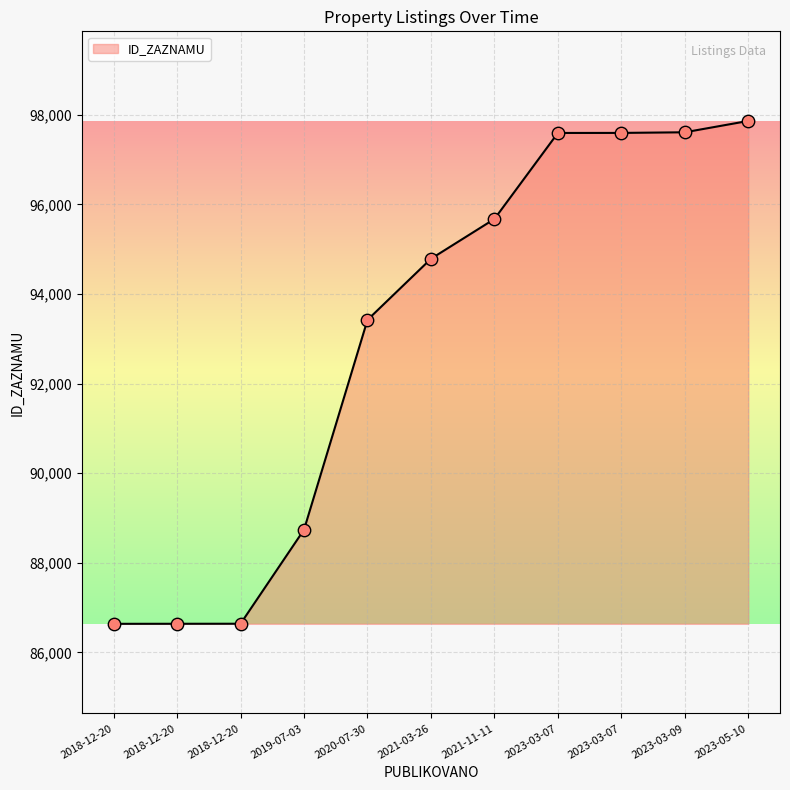

What is the change in value from 2019-07-03 to 2023-05-10?

+9122